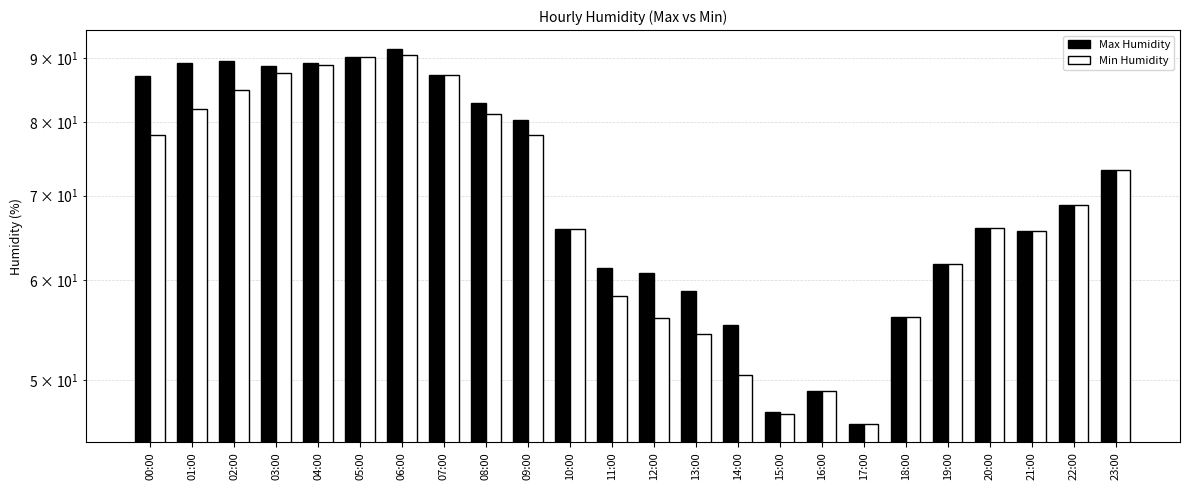

How many data points in Min Humidity are above 68?

12